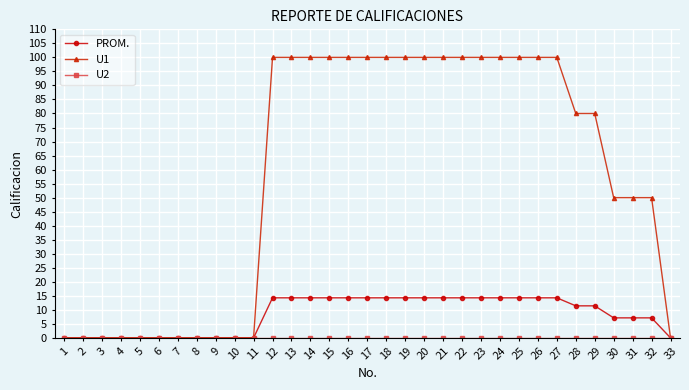

Which series has the largest total across all categories?

U1